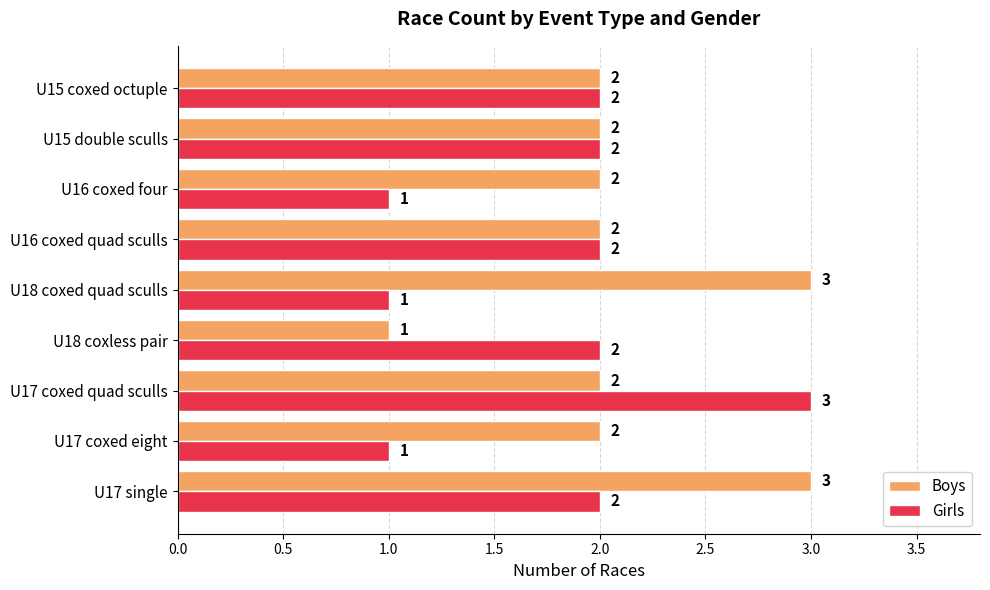

The Boys series shows 3 at U17 coxed eight. True or false?

False